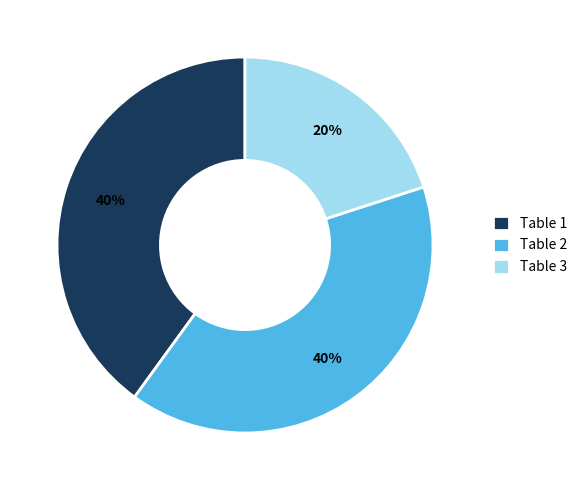

Combined, do Table 1 and Table 2 account for over 50%?

Yes